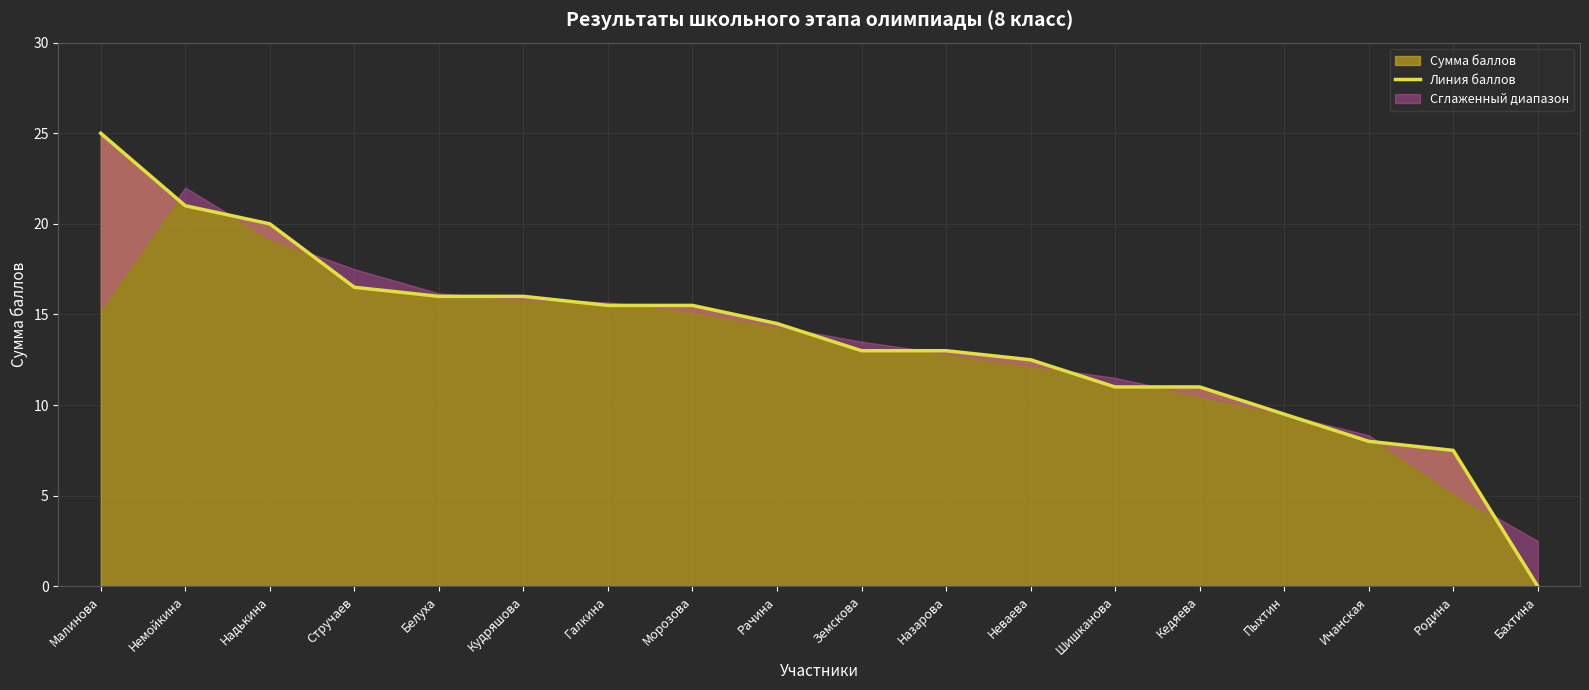

The value at Ичанская is 8.0. True or false?

True